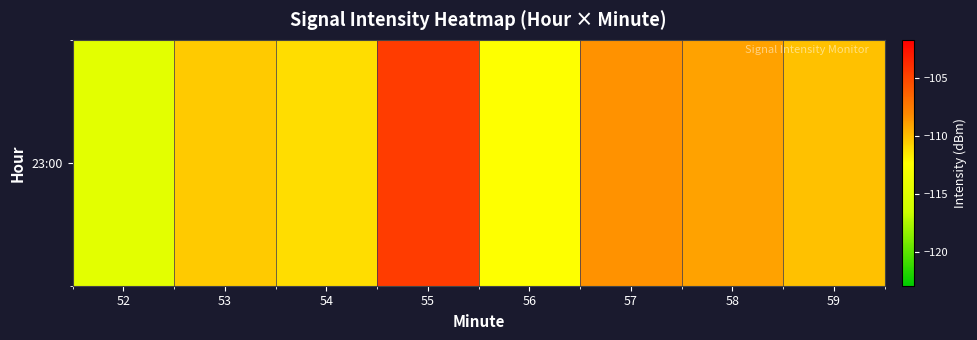

How many categories are shown in the chart?

8